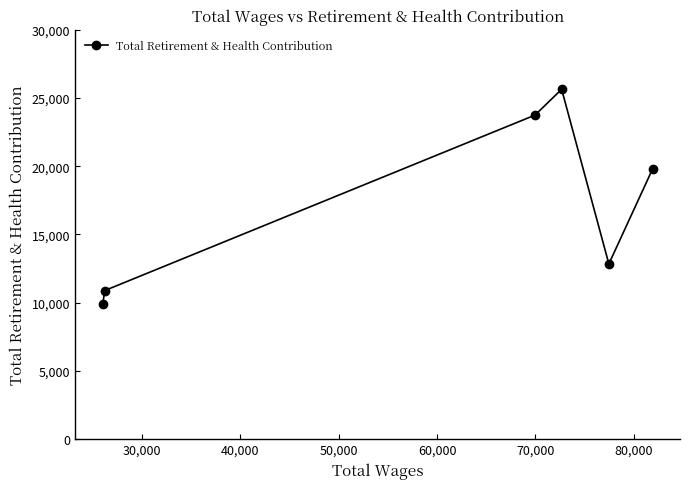

How many values are below 19789?

3